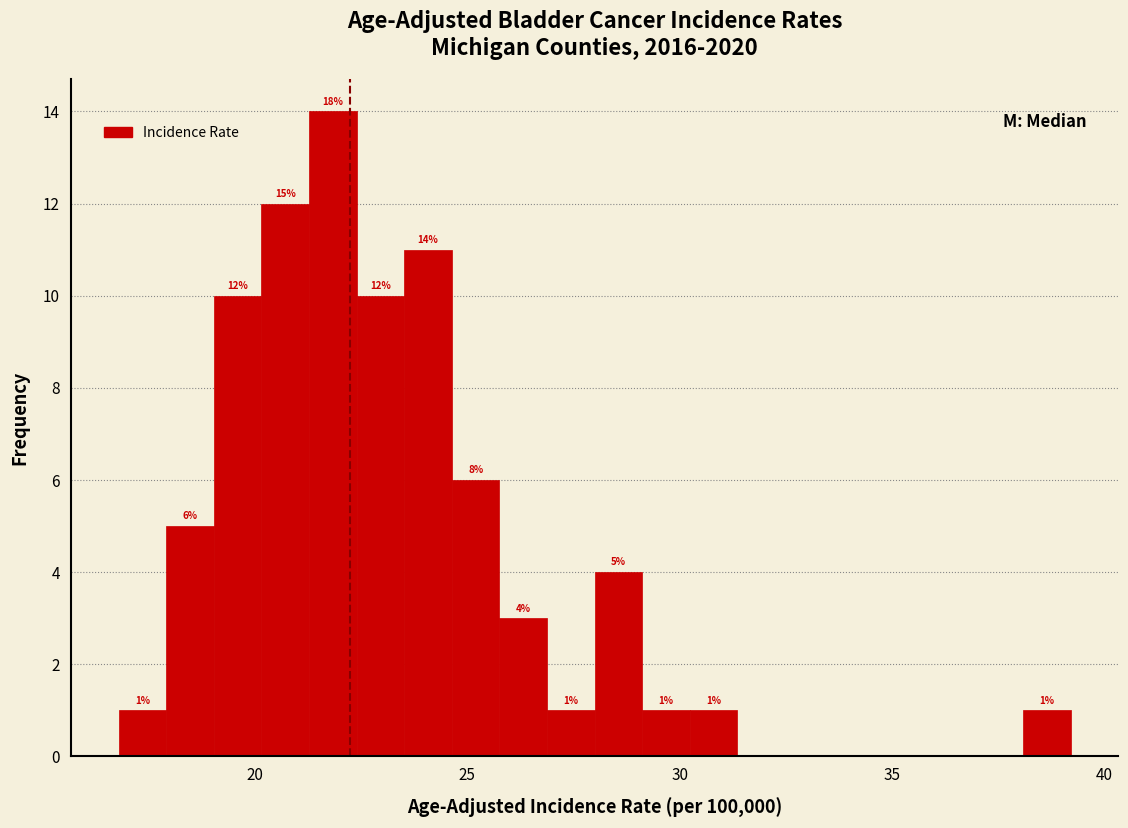

Read against the x-axis, roughly where is the centre of the tallest bar?

22.0